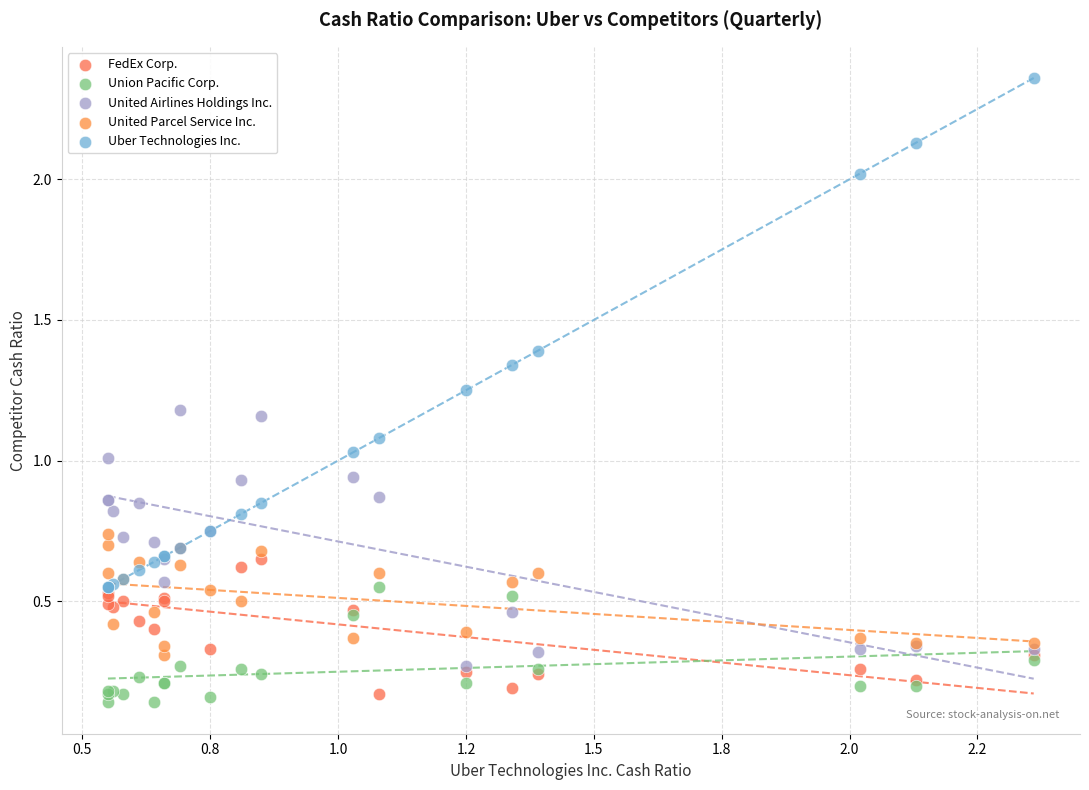

Which series has the largest Y range (max minus min)?

Uber Technologies Inc.